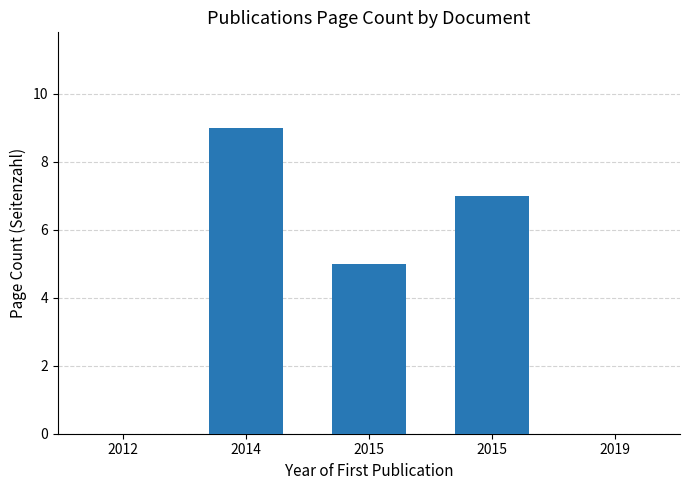

The chart shows a value of 9 at 2014. True or false?

True